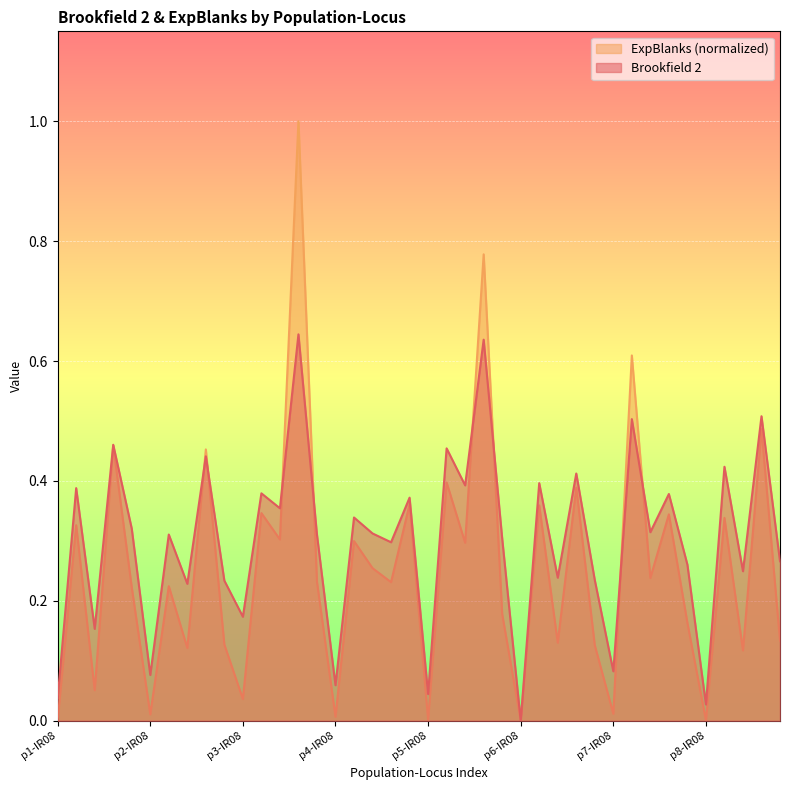

The Brookfield 2 series shows 0.5 at p7-IR27. True or false?

False